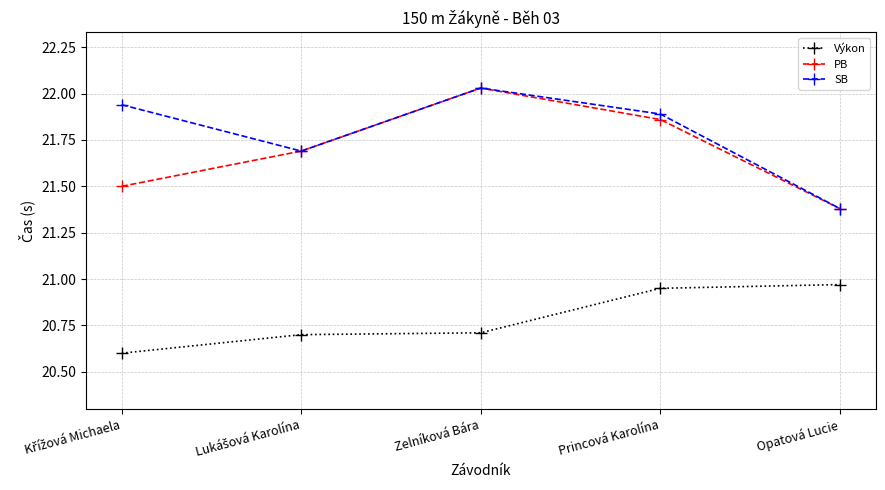

Which series has the largest total across all categories?

SB